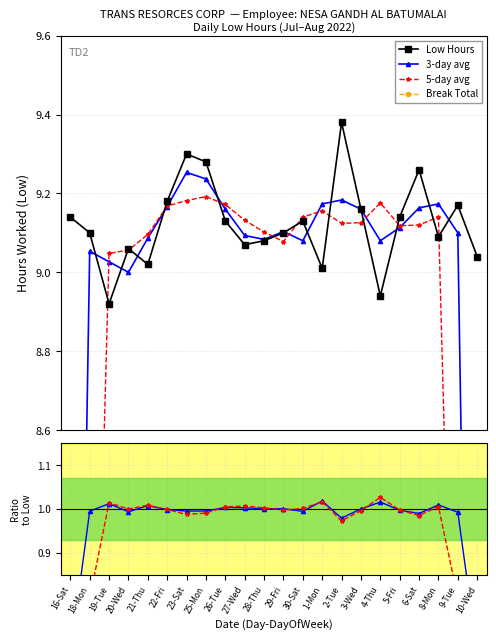

The value of 5-day ratio at 20-Wed is 1.0. True or false?

True